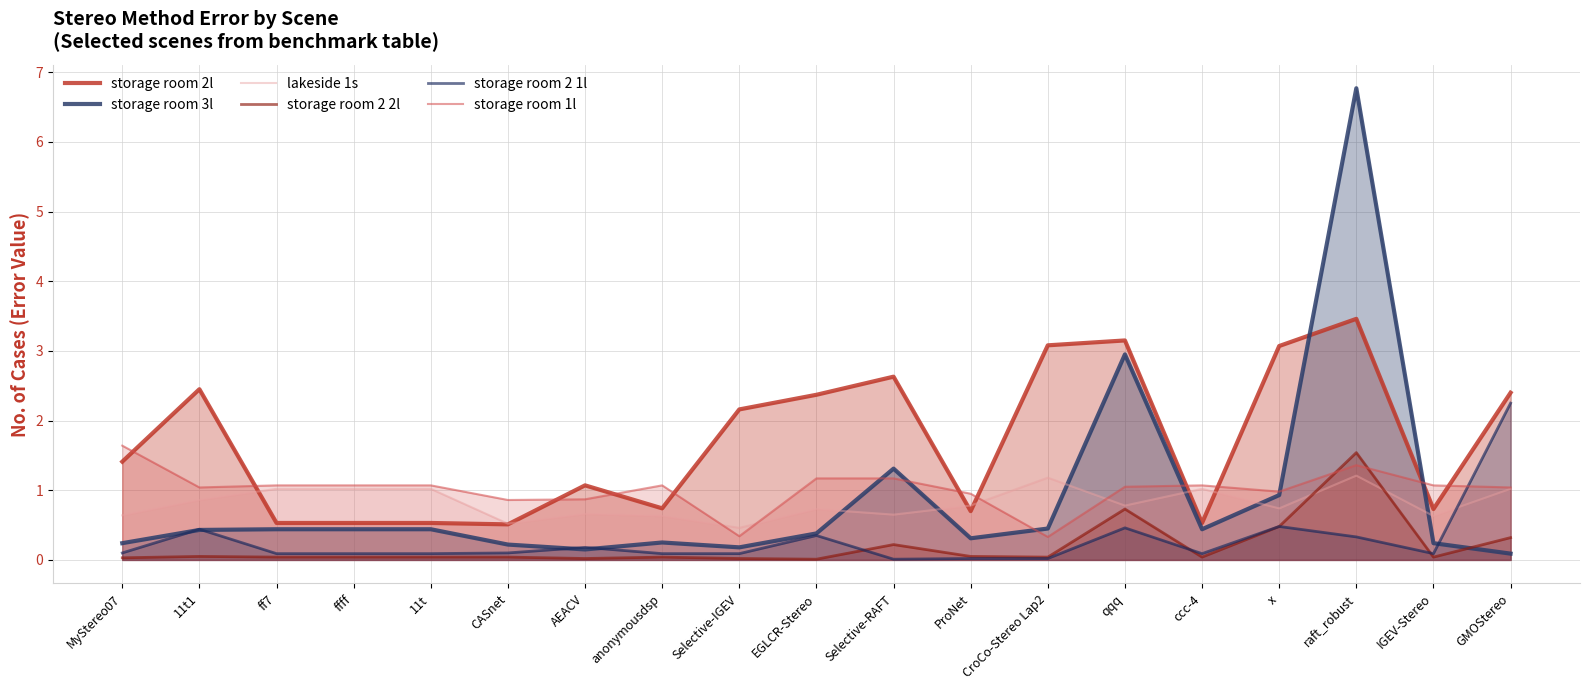

Which has a higher value, AEACV or ff7?

AEACV